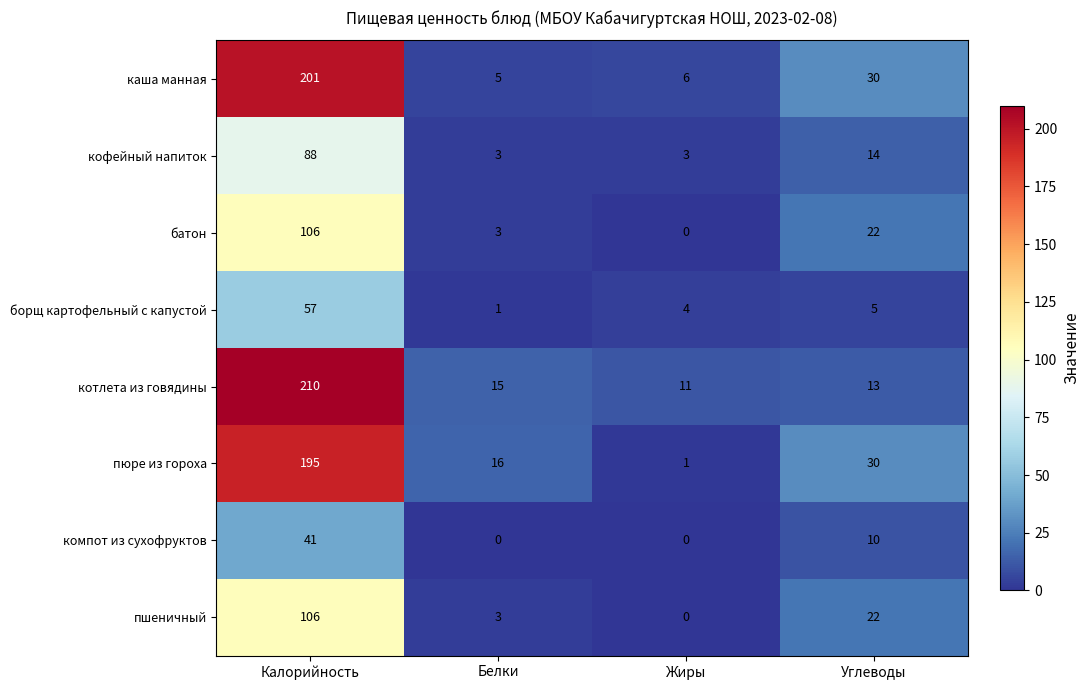

What is the difference between the пюре из гороха values at Белки and Углеводы?

14